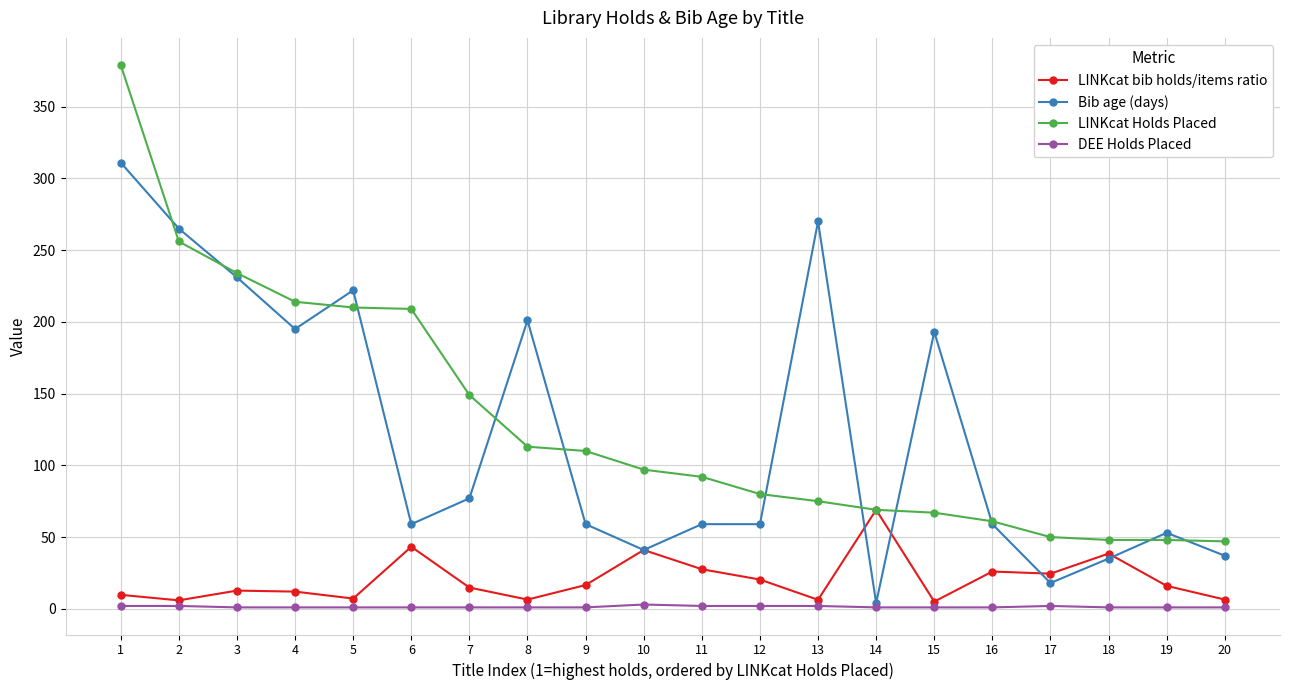

True or false: LINKcat bib holds/items ratio has more than 1 points higher than both neighbors.

True